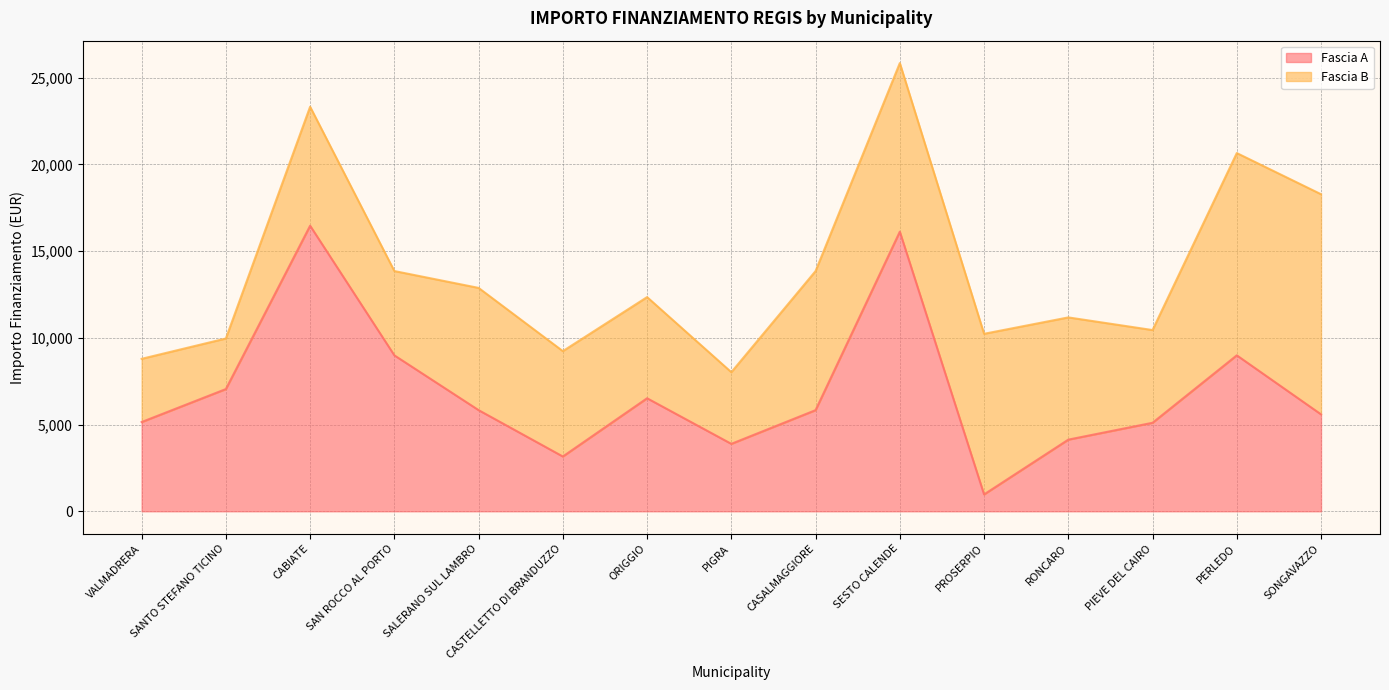

Does the chart display data point markers on the line(s)?

No